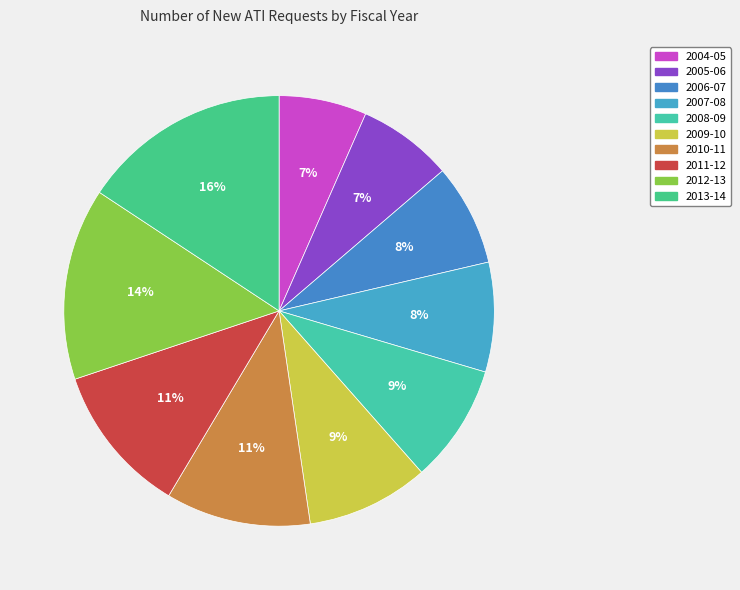

Rank the categories by value from lowest to highest.

2004-05, 2005-06, 2006-07, 2007-08, 2008-09, 2009-10, 2010-11, 2011-12, 2012-13, 2013-14